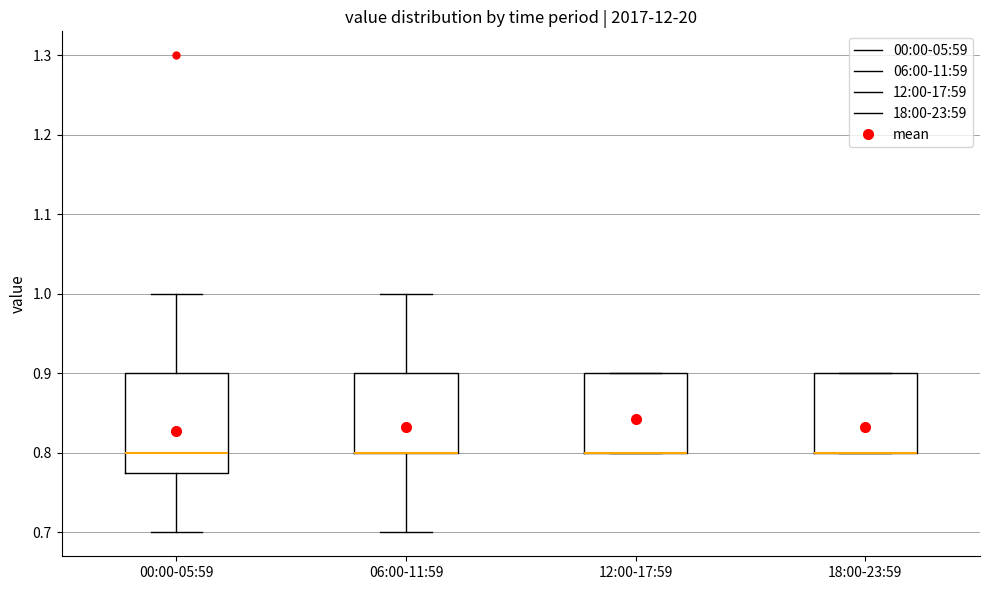

Reading left to right, transcribe this box plot: for each box, give where its median line is, the range the box spans, and where its two whiskers end, as read against the y-axis. The values are not printed on the chart, so give them approximately, as read against the axis.

00:00-05:59: median 0.80, box 0.78 to 0.90, whiskers 0.70 to 1.00
06:00-11:59: median 0.80 (drawn on the box's lower edge), box 0.80 to 0.90, whiskers 0.70 to 1.00
12:00-17:59: median 0.80 (drawn on the box's lower edge), box 0.80 to 0.90, whiskers 0.80 to 0.90
18:00-23:59: median 0.80 (drawn on the box's lower edge), box 0.80 to 0.90, whiskers 0.80 to 0.90